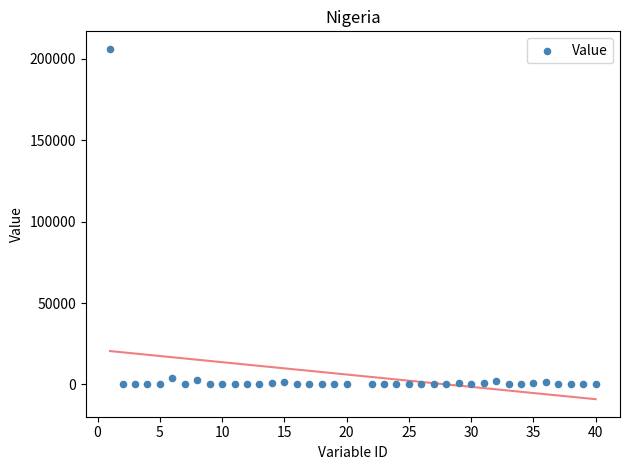

What is the range of X values (max minus min)?

39.0